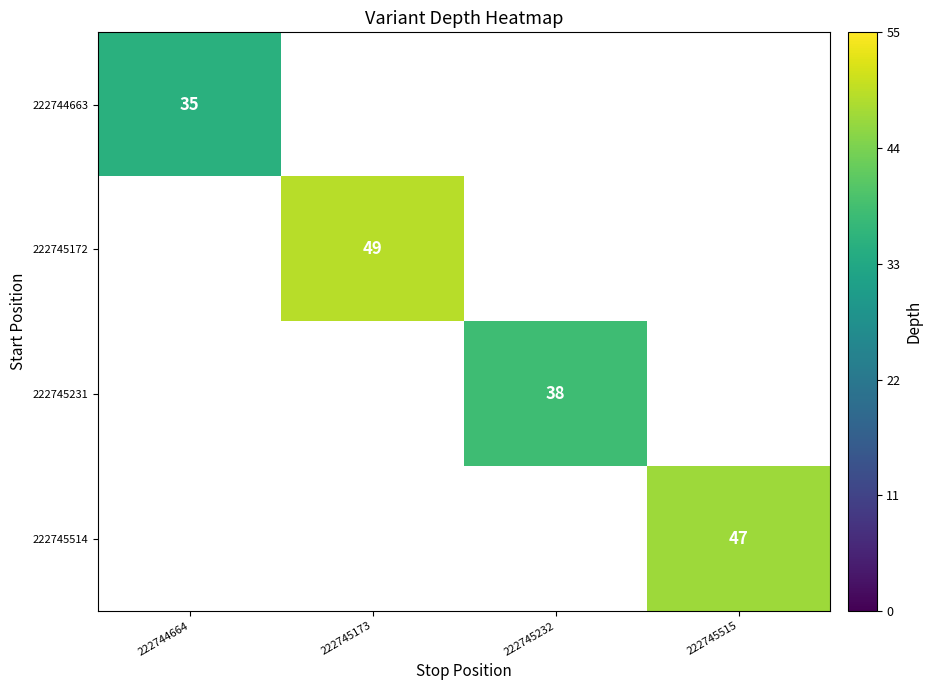

The 222744663 series shows 35 at 222744664. True or false?

True